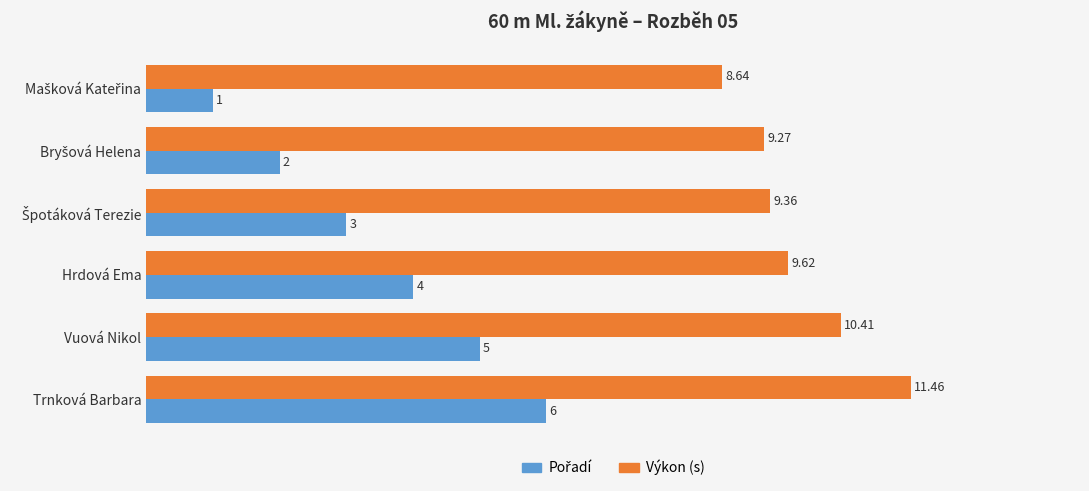

What is the sum of all Výkon (s) values?

58.8